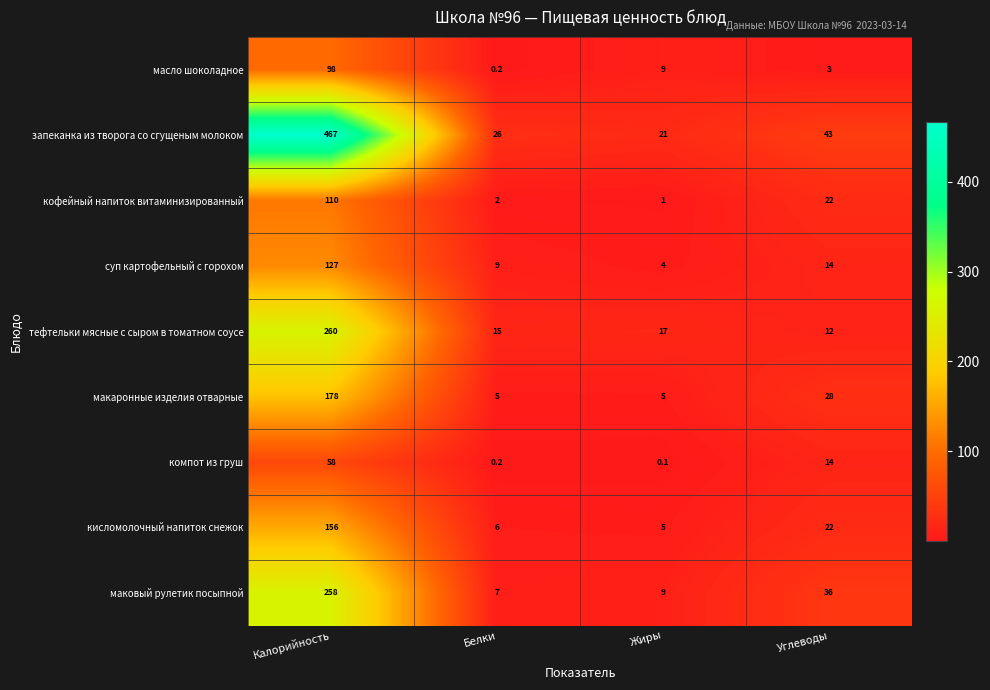

The макаронные изделия отварные series shows 28.0 at Углеводы. True or false?

True